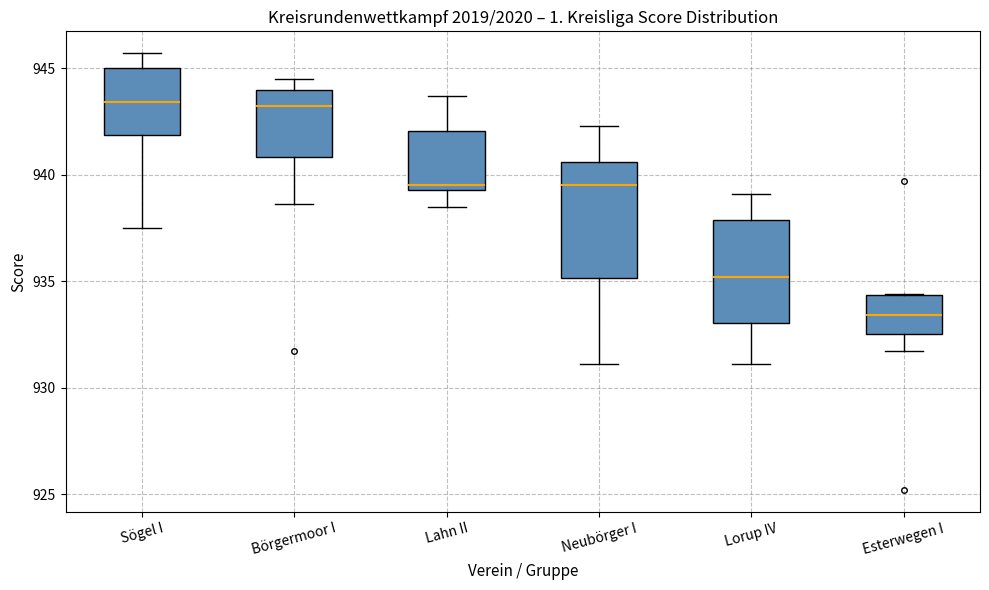

Reading left to right, read every box against the y-axis: the position of its median line, the range the box covers, and the ends of its whiskers. The values are not printed on the chart, so give them approximately, as read against the axis.

Sögel I: median 943.5, box 942.0 to 945.0, whiskers 937.5 to 945.5
Börgermoor I: median 943.0, box 941.0 to 944.0, whiskers 938.5 to 944.5
Lahn II: median 939.5 (just above the box's lower edge), box 939.5 to 942.0, whiskers 938.5 to 943.5
Neubörger I: median 939.5, box 935.0 to 940.5, whiskers 931.0 to 942.5
Lorup IV: median 935.0, box 933.0 to 938.0, whiskers 931.0 to 939.0
Esterwegen I: median 933.5, box 932.5 to 934.5, whiskers 931.5 to 934.5